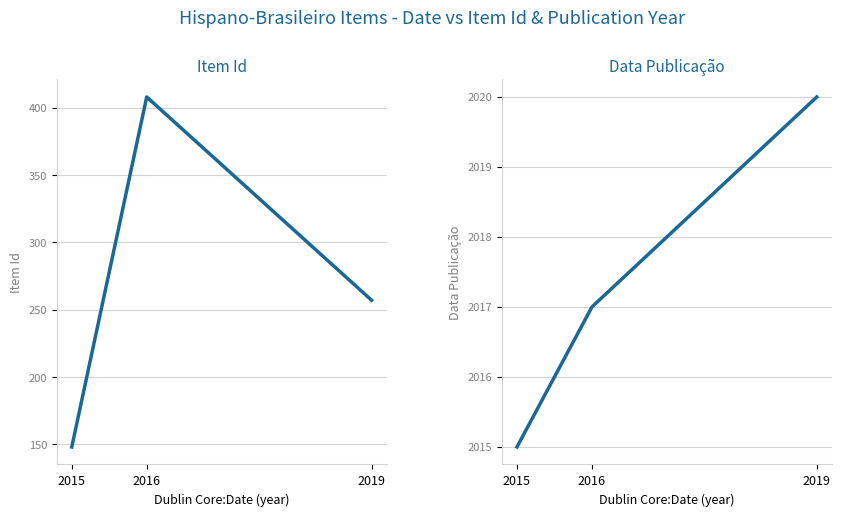

The value of Data Publicação at 2015 is 2883. True or false?

False